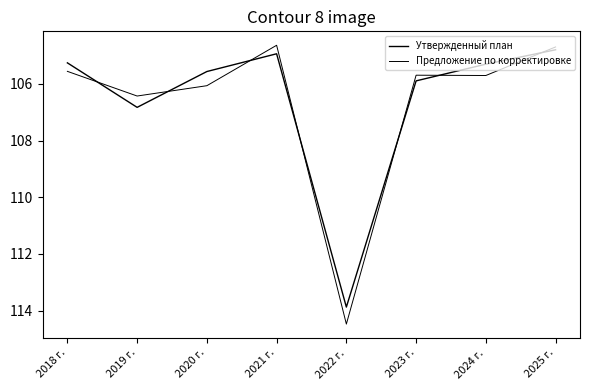

Is this an area chart (filled region under the line)?

No